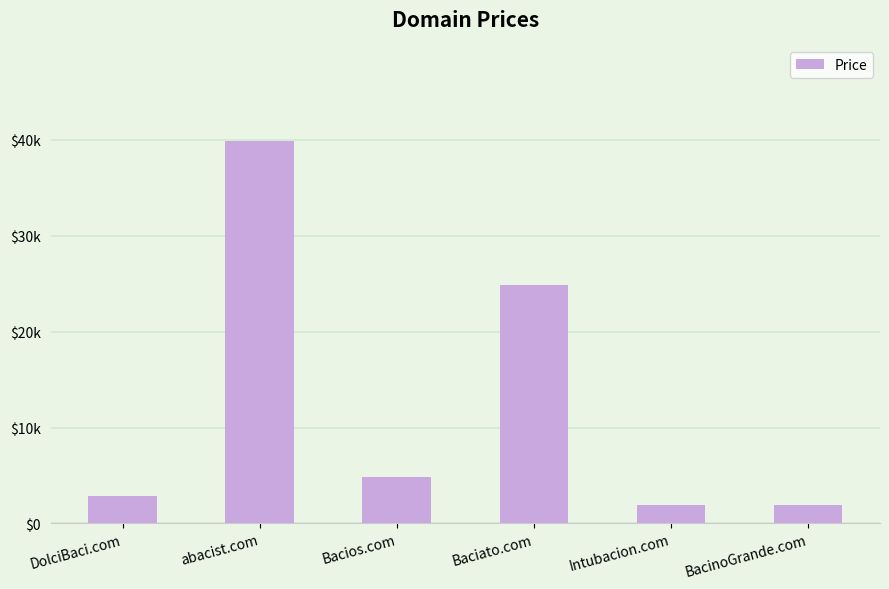

What is the value of the 1st bar from the left?

2888